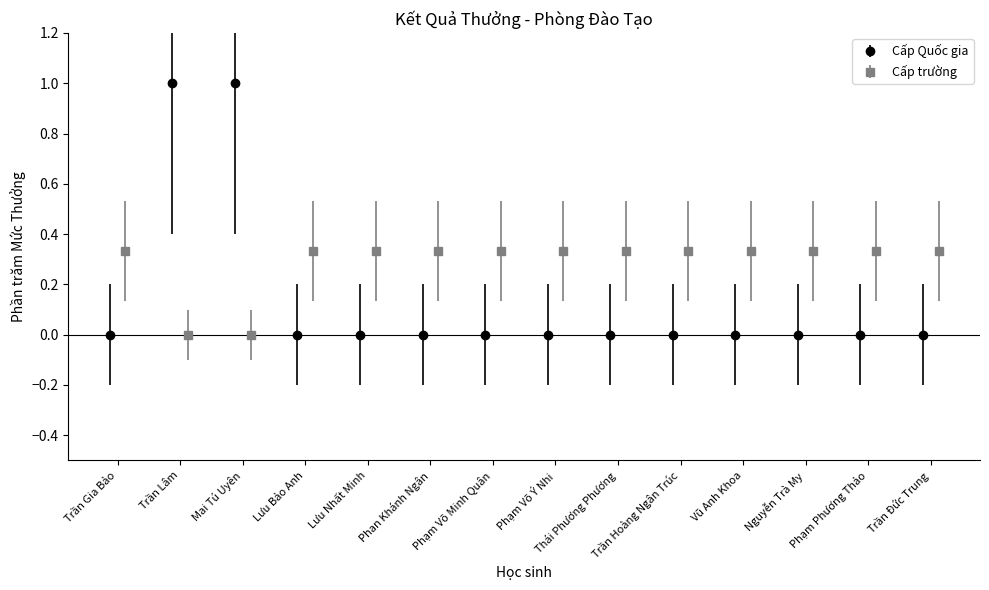

Which category has the lowest value across all series?

Trần Gia Bảo